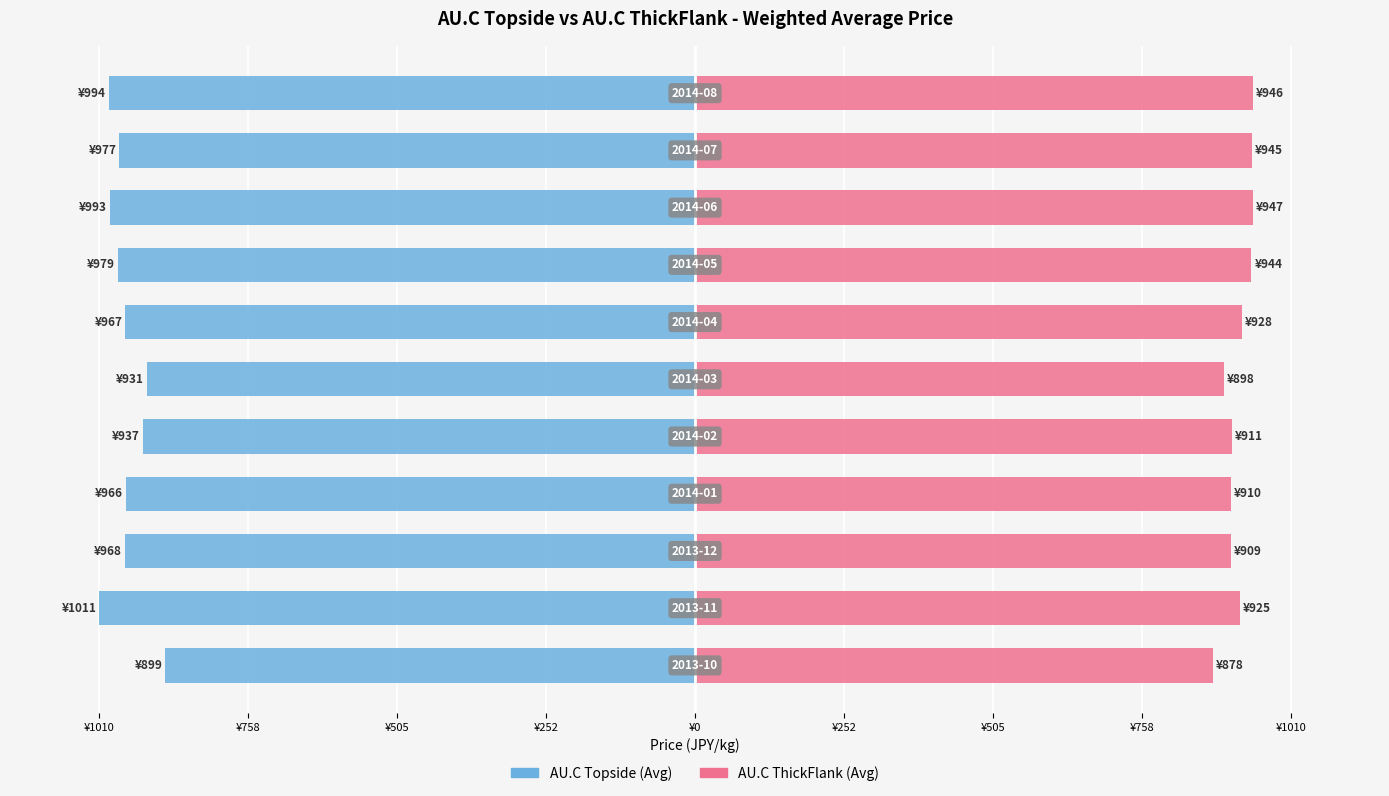

Reading left to right, transcribe all the data shown in this chart.

AU.C Topside: -899.0	-1010.8	-967.9	-966.1	-936.6	-930.5	-966.7	-979.4	-992.9	-976.7	-994.4
AU.C ThickFlank: 878.4	925.3	909.3	909.6	910.9	897.9	928.5	944.3	947.2	945.0	946.4